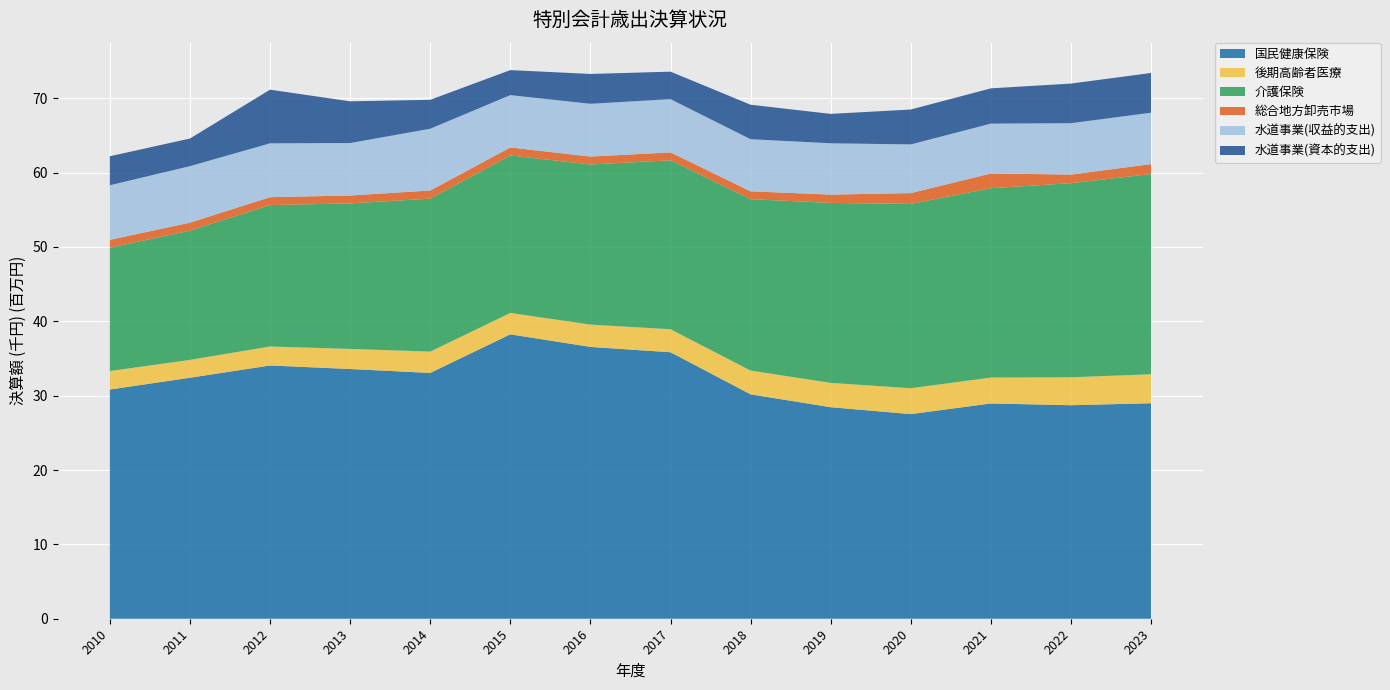

Reading left to right, extract all data points from this chart.

国民健康保険: 30821839	32408254	34056532	33582999	33053830	38244427	36552679	35835439	30176213	28444811	27518231	28947720	28712011	28981332
後期高齢者医療: 2485916	2399761	2551655	2699617	2868490	2876280	3001120	3096960	3193185	3271012	3481395	3481256	3755702	3893309
介護保険: 16588530	17382386	19019180	19570816	20567214	21175298	21530918	22714538	23056261	24197677	24782075	25463310	26104960	26927829
総合地方卸売市場: 1054429	1071149	1061591	1061600	1097499	1079771	1065291	1063714	1051721	1120950	1455116	1981727	1158464	1337504
水道事業(収益的支出): 7344030	7598050	7237538	7053583	8303606	7035854	7096142	7159948	7008346	6900730	6546771	6706122	6906668	6908064
水道事業(資本的支出): 3896640	3714682	7217615	5610146	3891131	3365952	4011898	3696053	4635266	3953435	4693189	4742865	5329807	5343501